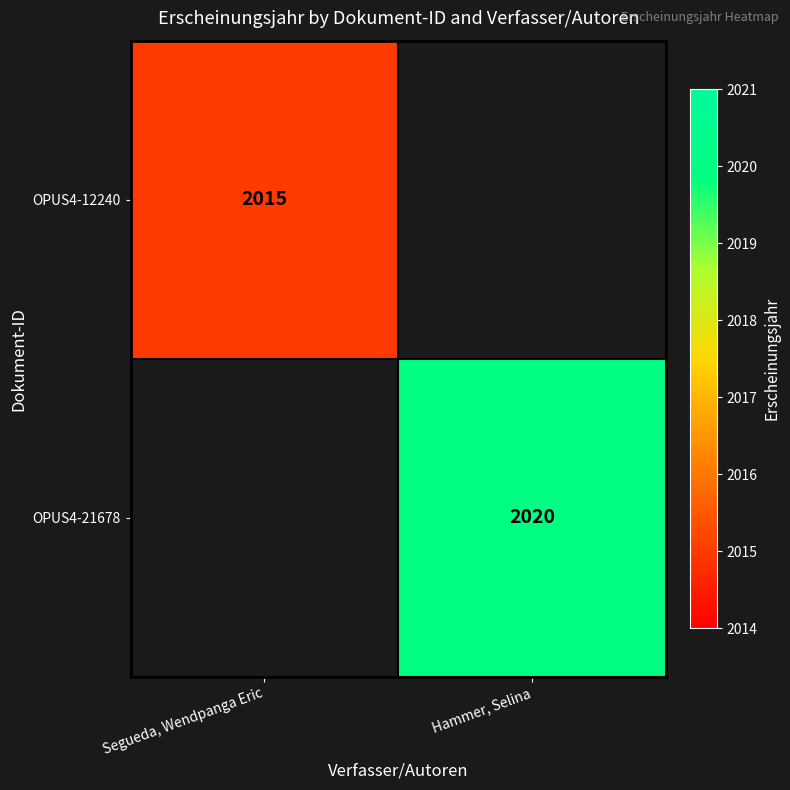

Is the value of OPUS4-21678 at Hammer, Selina greater than the value of OPUS4-12240 at Segueda, Wendpanga Eric?

Yes